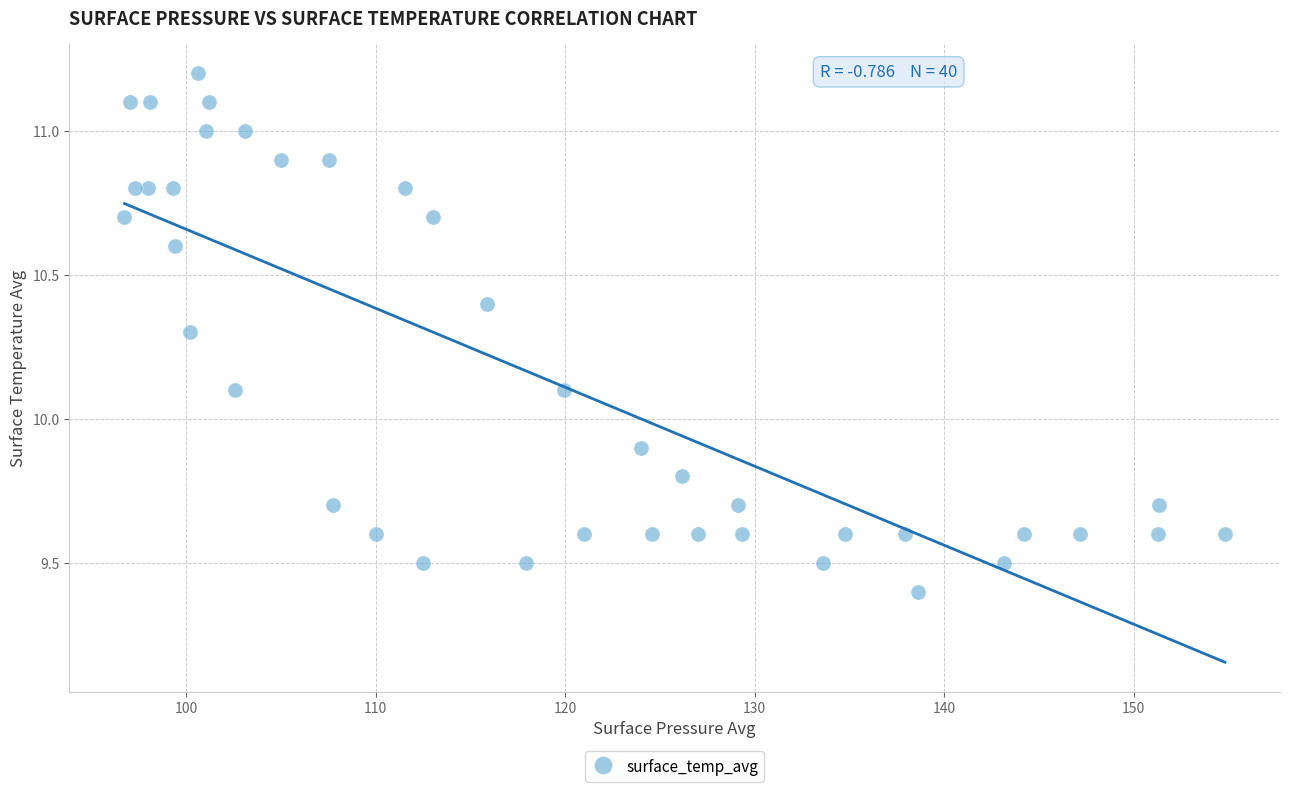

What is the range of X values (max minus min)?

58.1